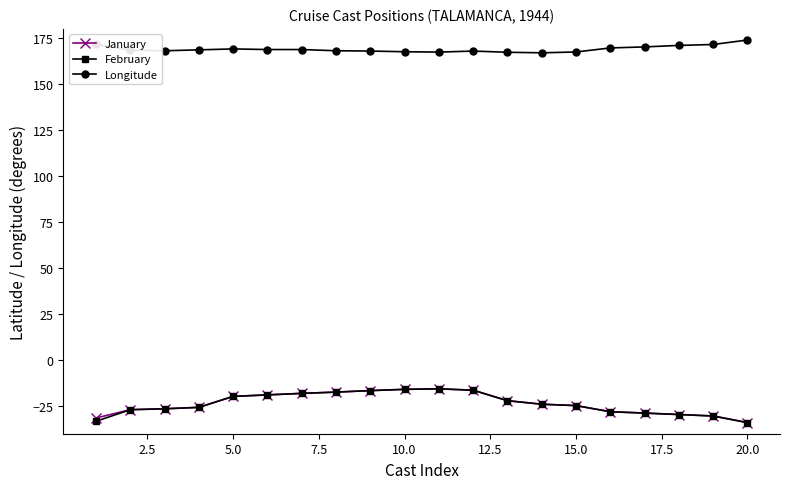

At how many categories does at least one series exceed 120?

20